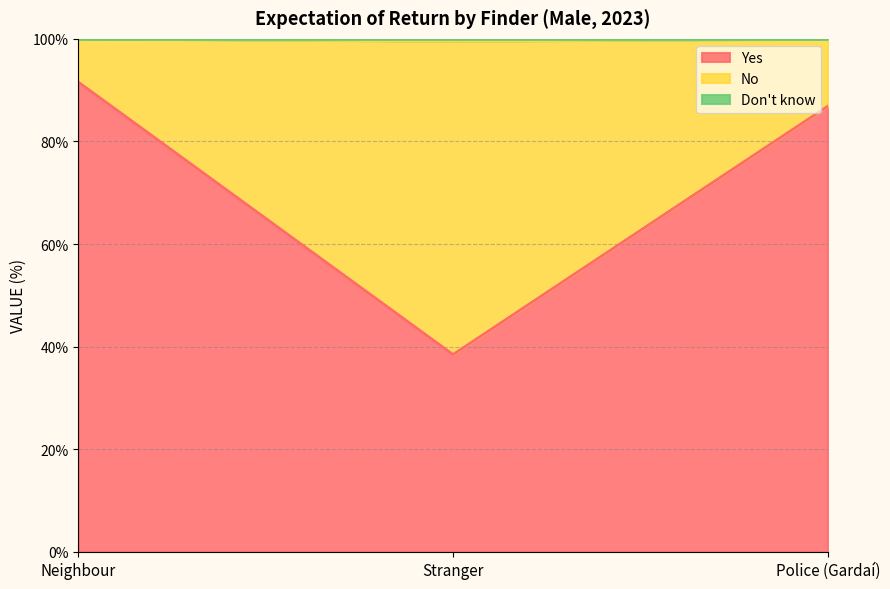

Which series changed the most between Stranger and Police (Gardaí)?

Yes